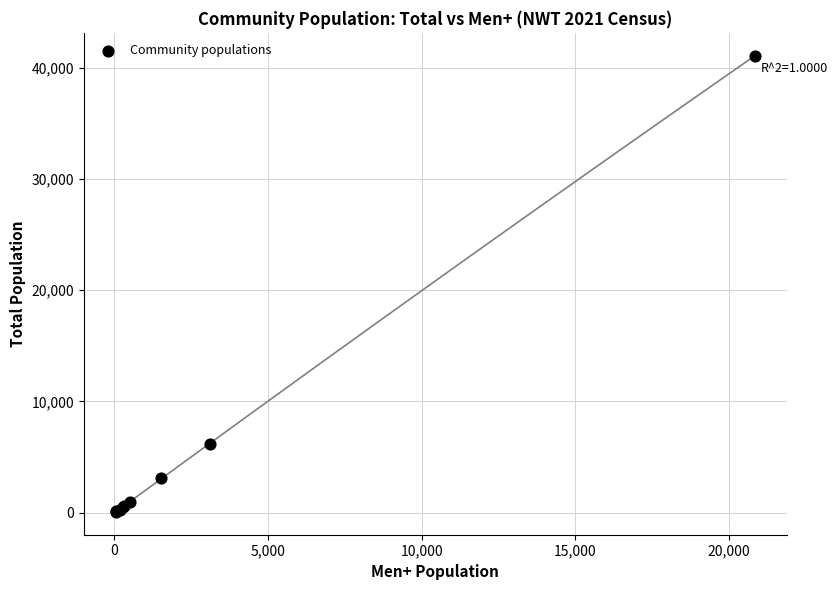

What Y value in the scatter plot is closest to 20587?

6205